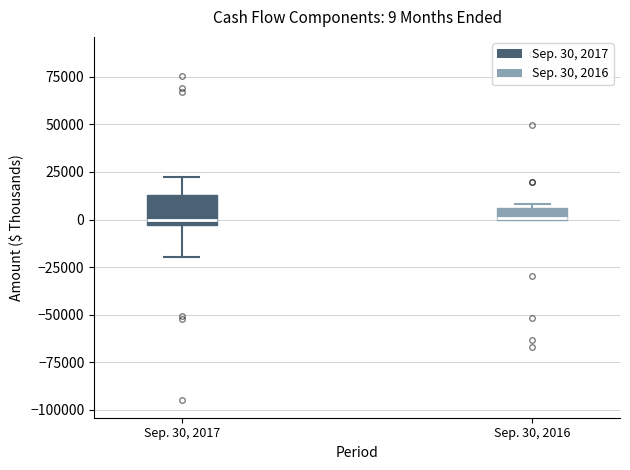

Comparing the boxes themselves (not the whiskers), which one is the tallest?

Sep. 30, 2017